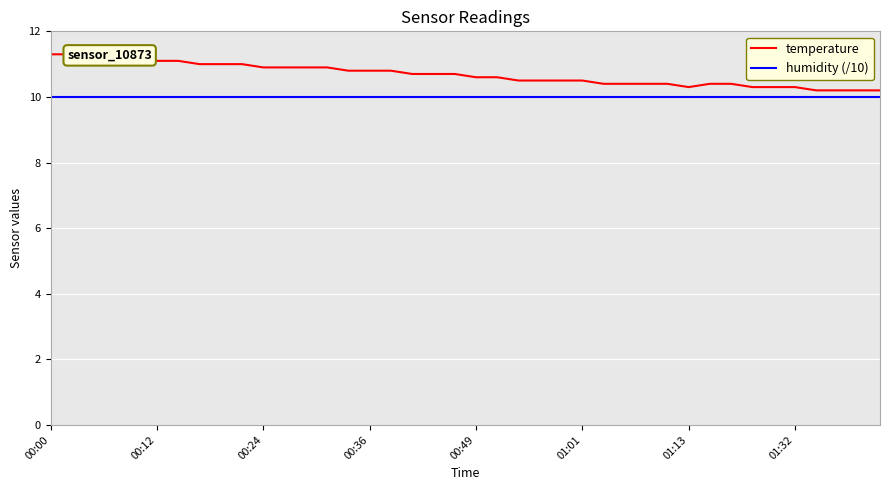

True or false: humidity (/10) and temperature cross at least once.

False